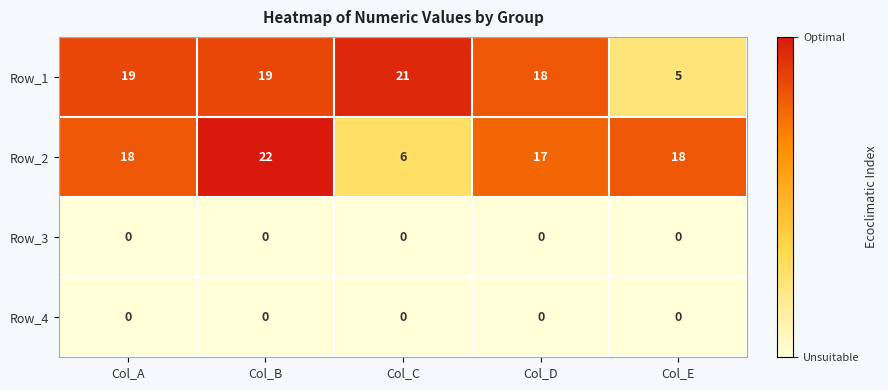

What is the difference between the highest and lowest values at Col_D?

18